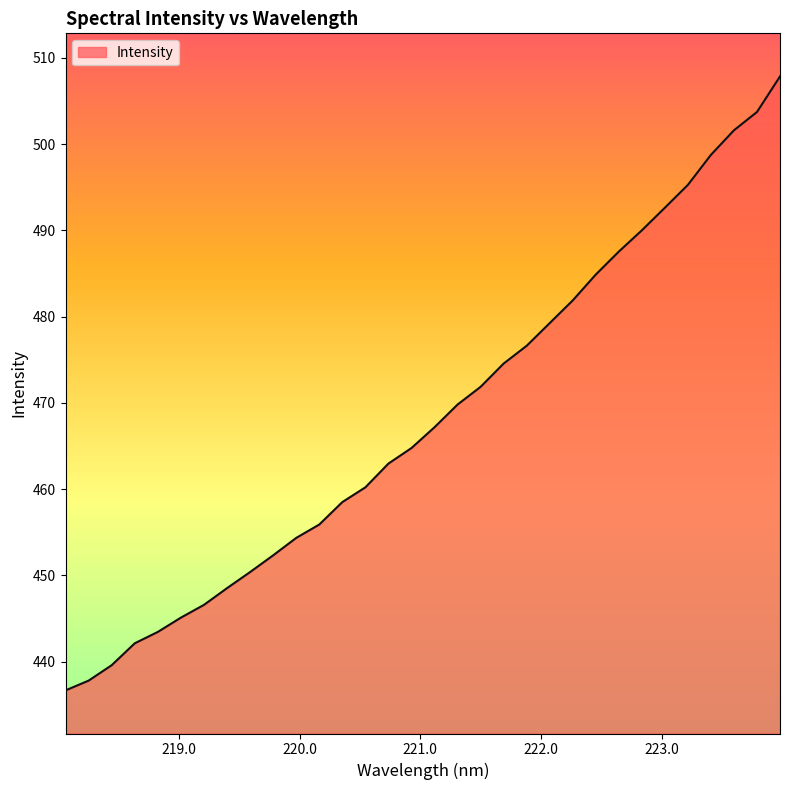

What is the maximum value shown in the chart?

507.9